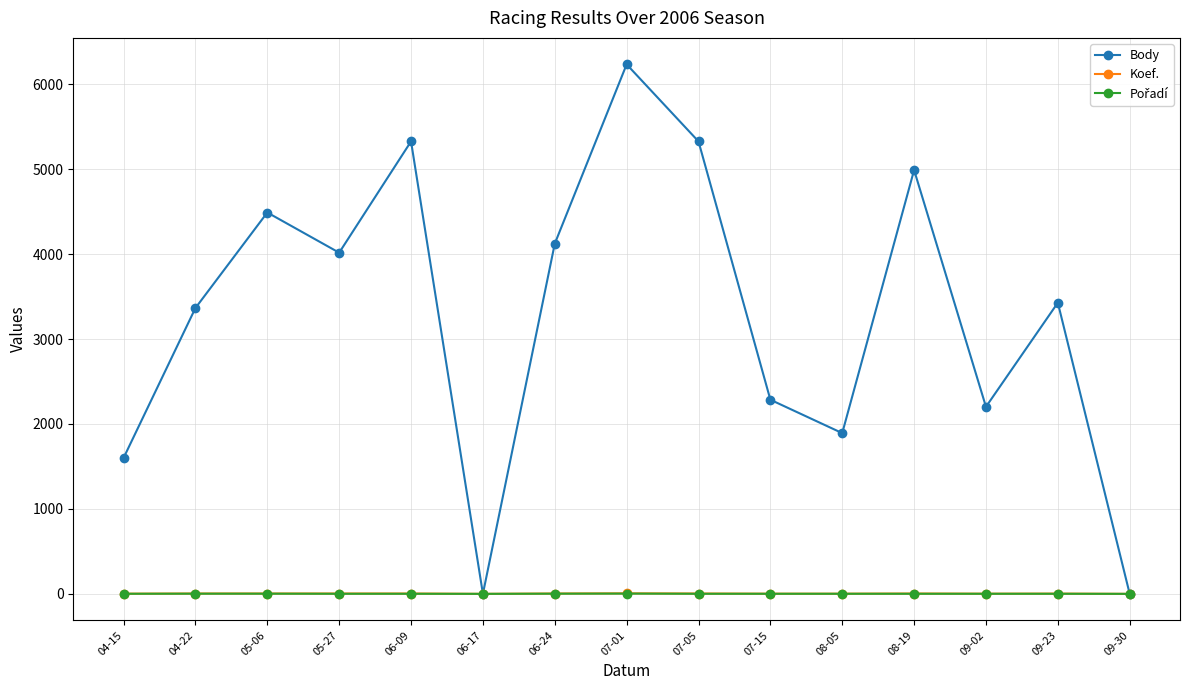

Is the value of Koef. at 08-19 greater than the value of Body at 09-02?

No